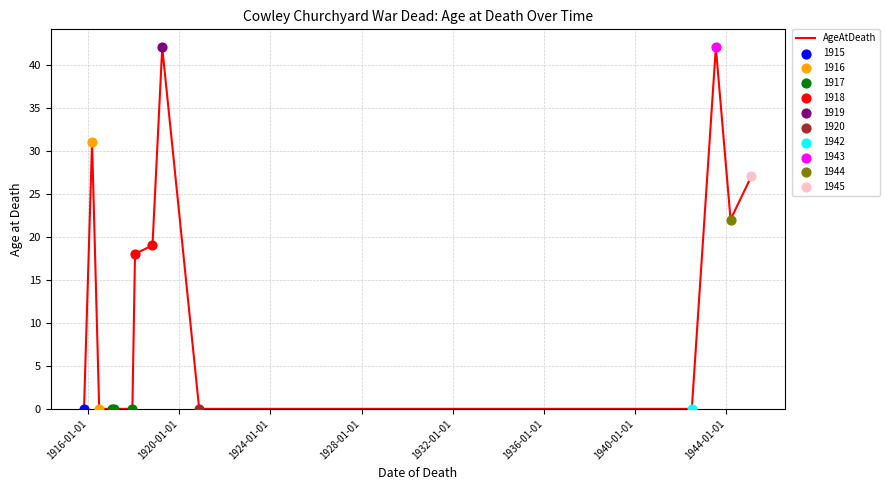

What is the difference between the maximum and minimum values?

42